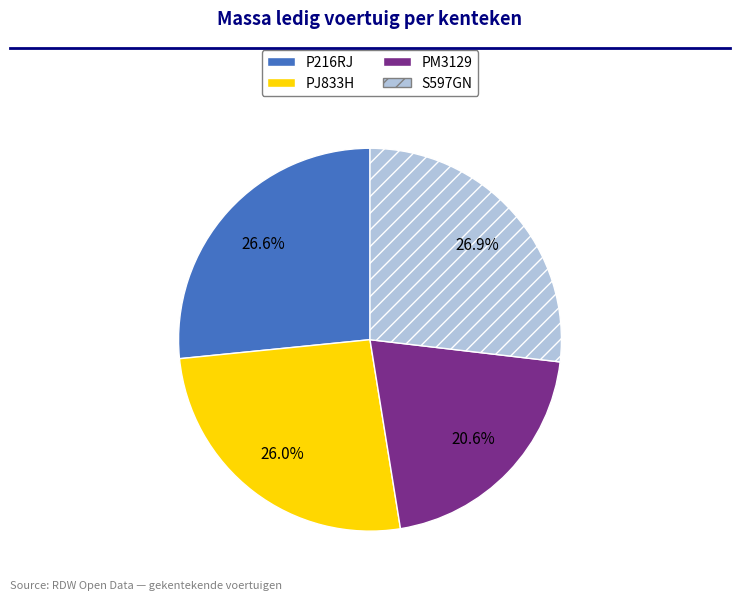

Which slice is the smallest?

PM3129